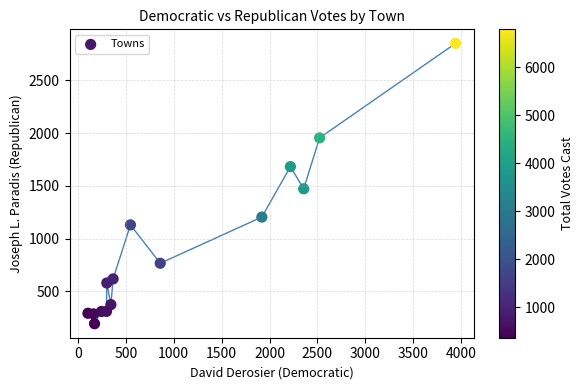

What is the range of Y values (max minus min)?

2658